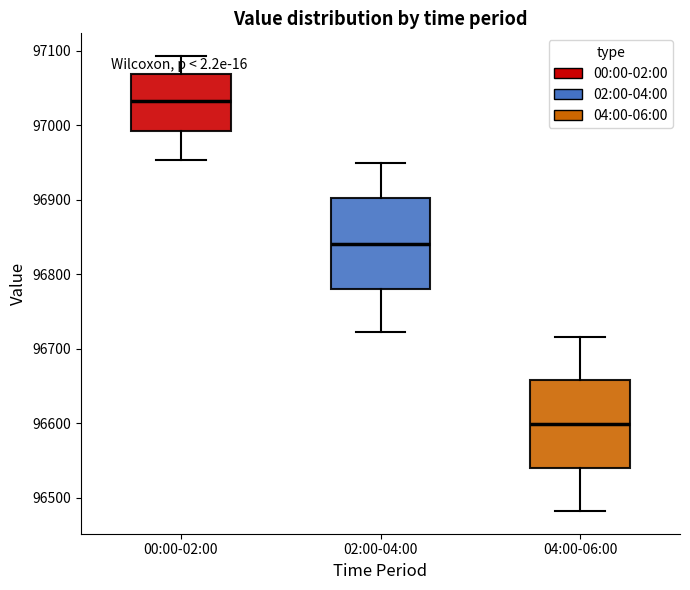

Where does the lower whisker of the box for 02:00-04:00 end on the y-axis? The values are not printed on the chart, so give them approximately, as read against the axis.

96720